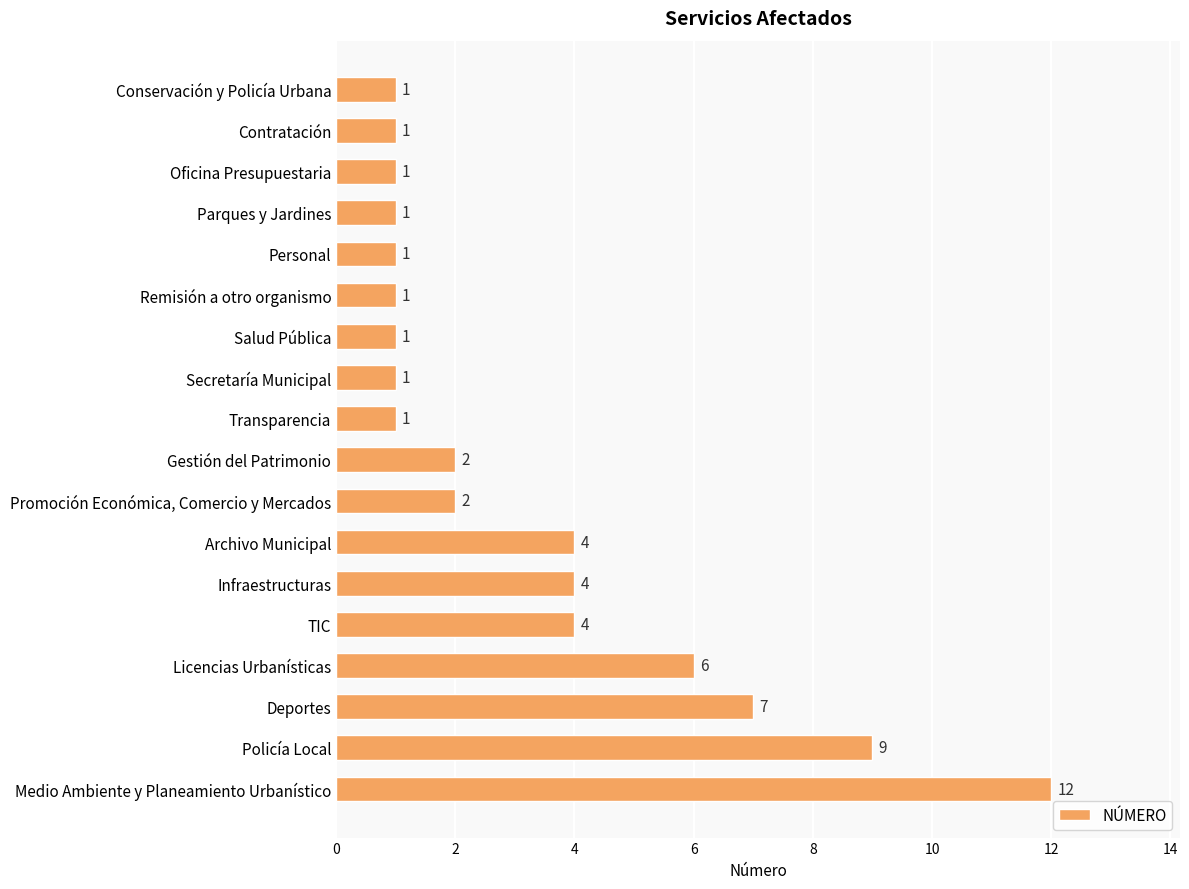

What is the label of the 15th bar from the top?

Licencias Urbanísticas